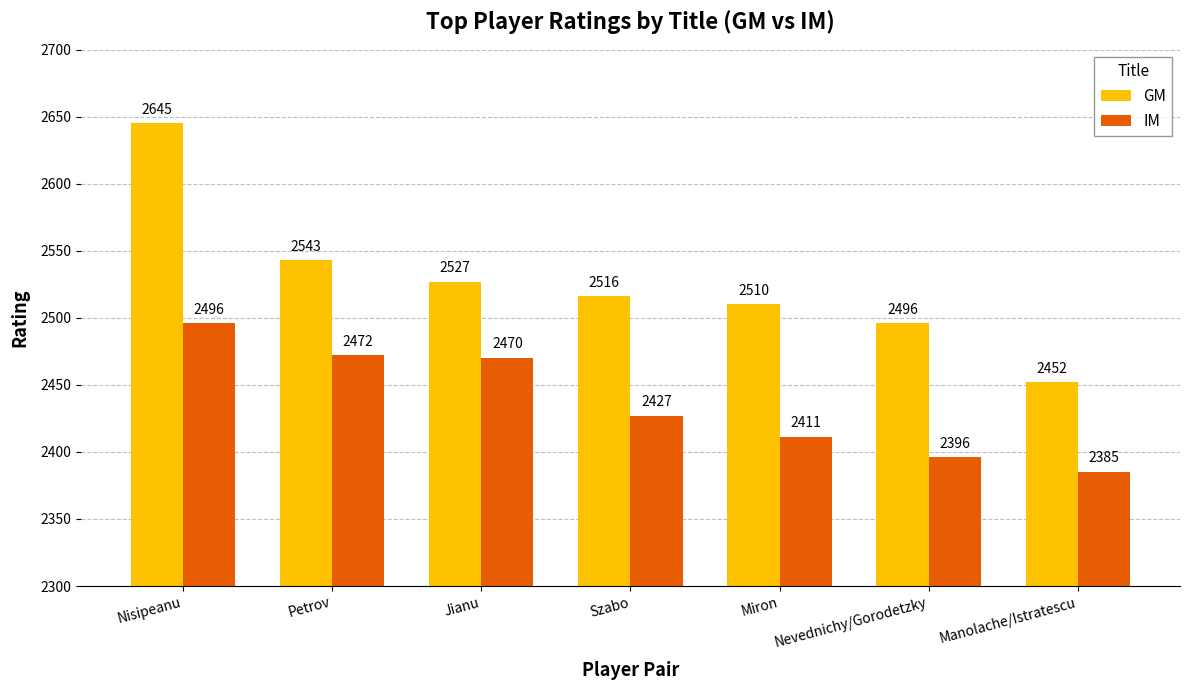

What position from the right is Manolache/Istratescu?

1